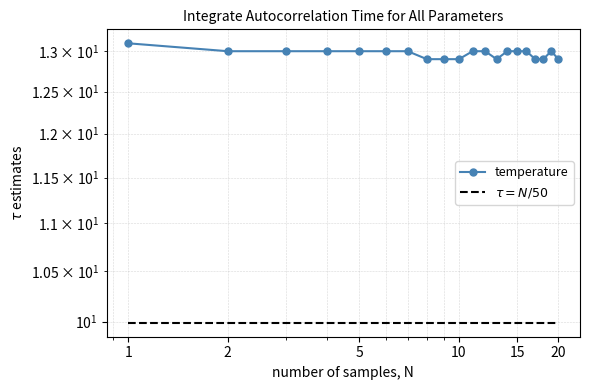

At which category is the sum across all series the highest?

1